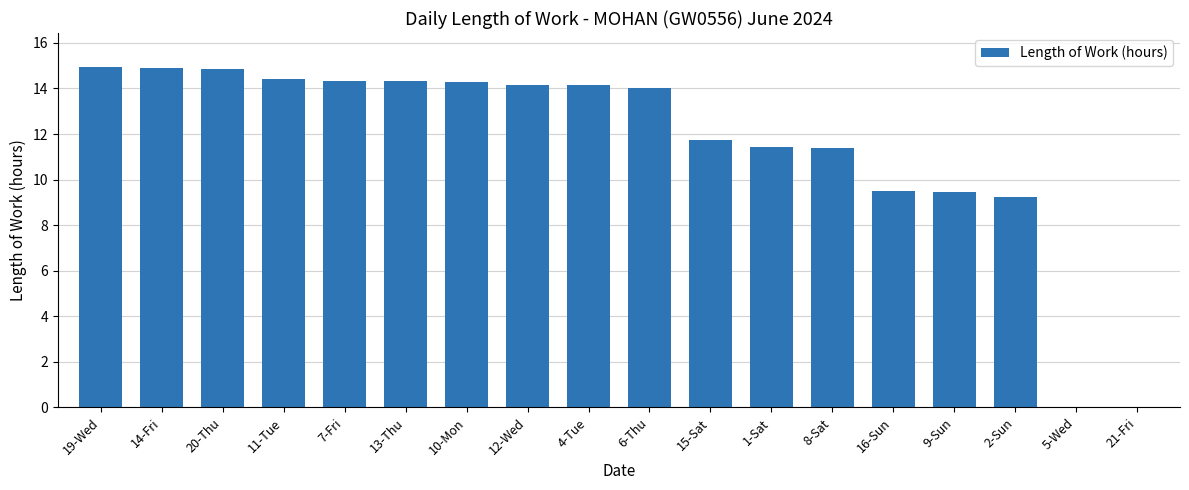

What is the greatest value displayed?

14.9